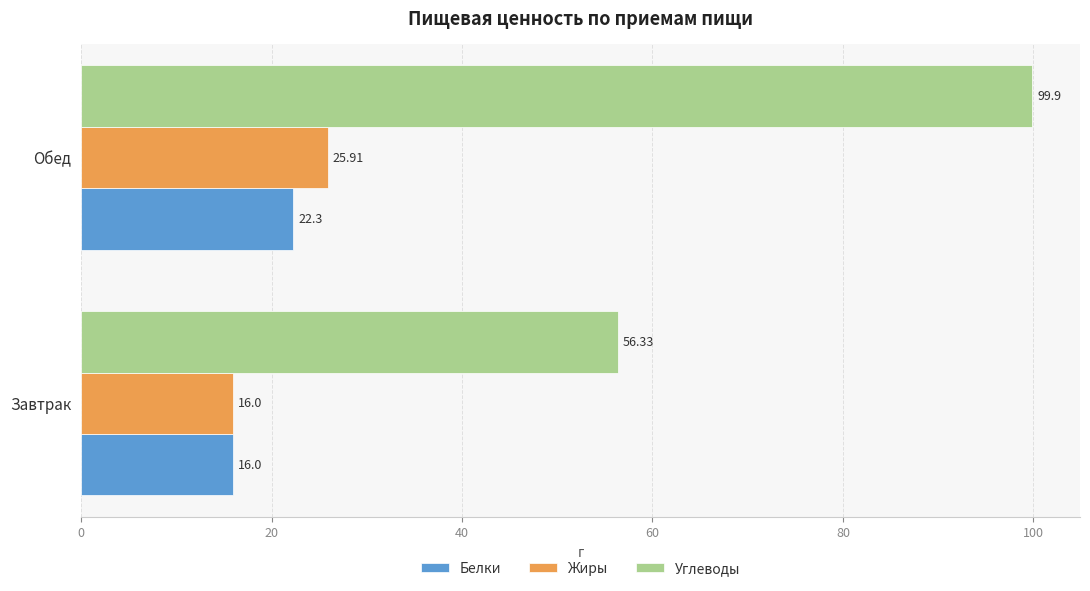

At which category is the sum across all series the highest?

Обед